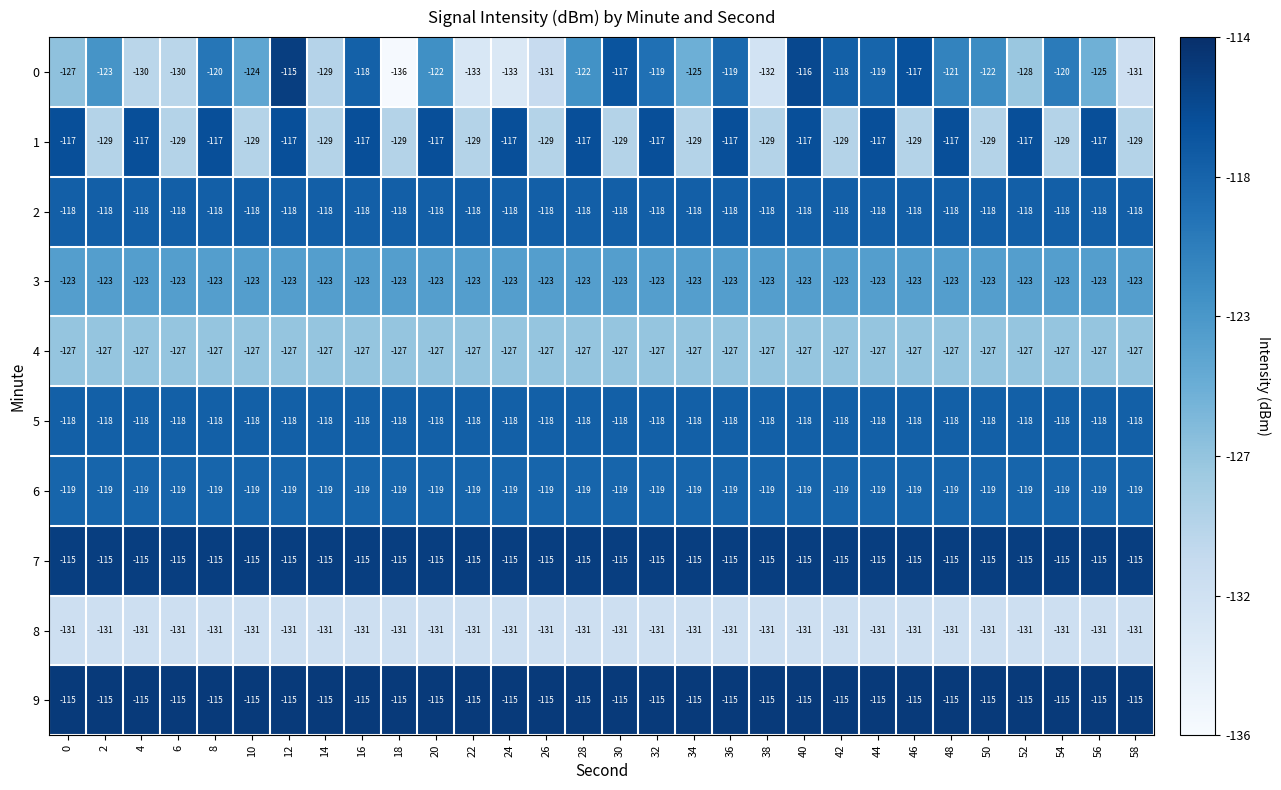

Read the 5 value at 58.

-118